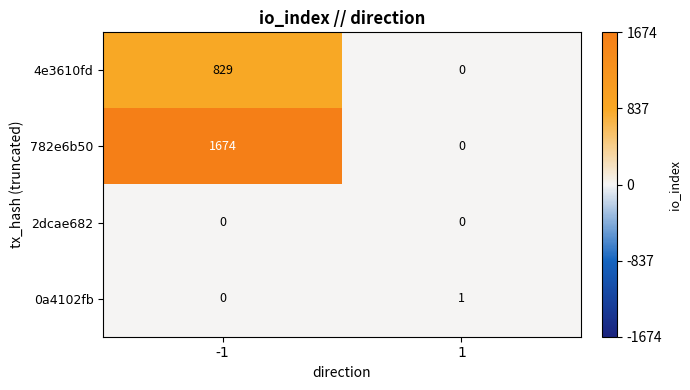

What is the sum of all 4e3610fd values?

829